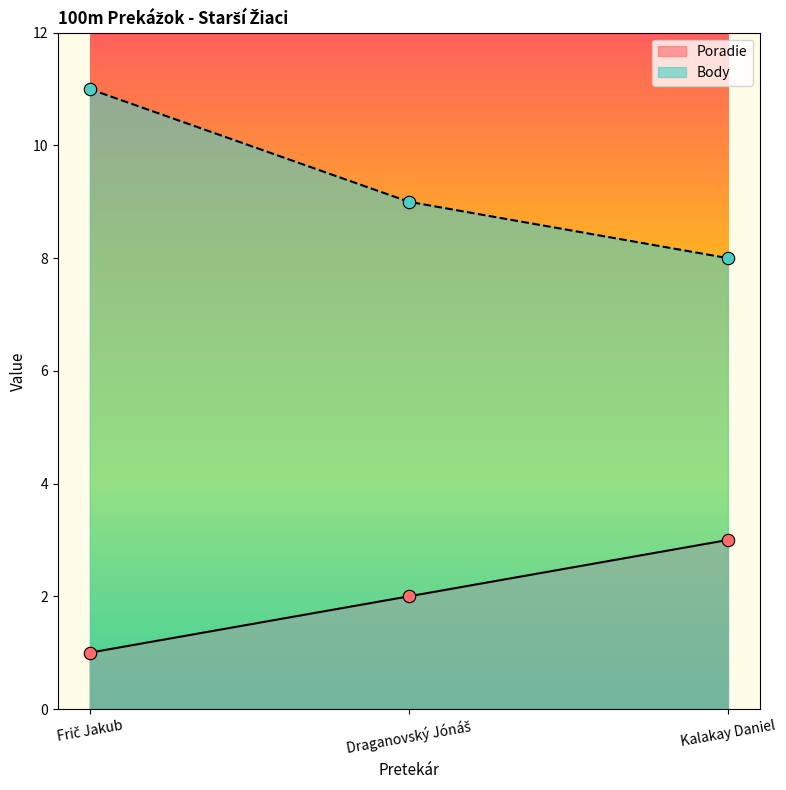

At how many categories does at least one series exceed 2?

3